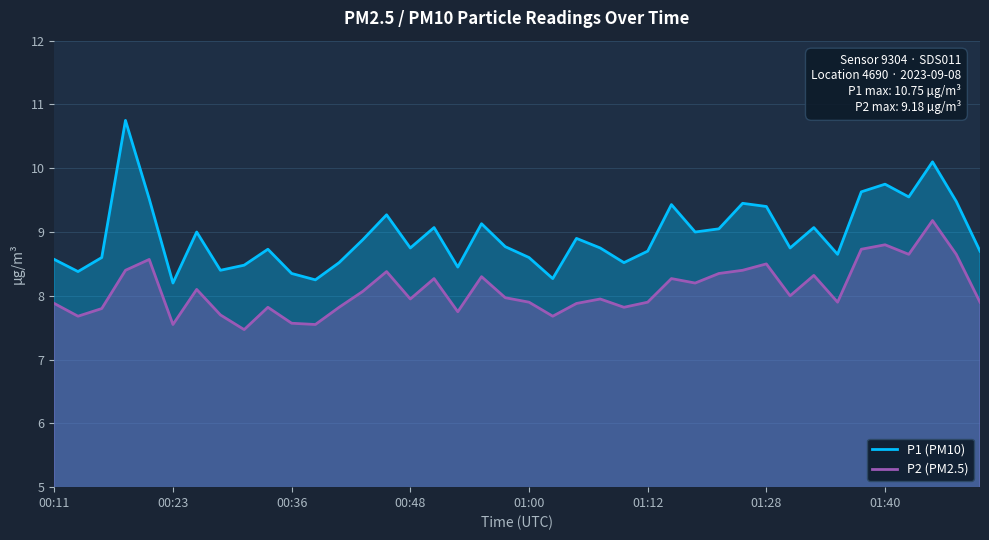

What is the difference between the highest and lowest values at 14?

0.9